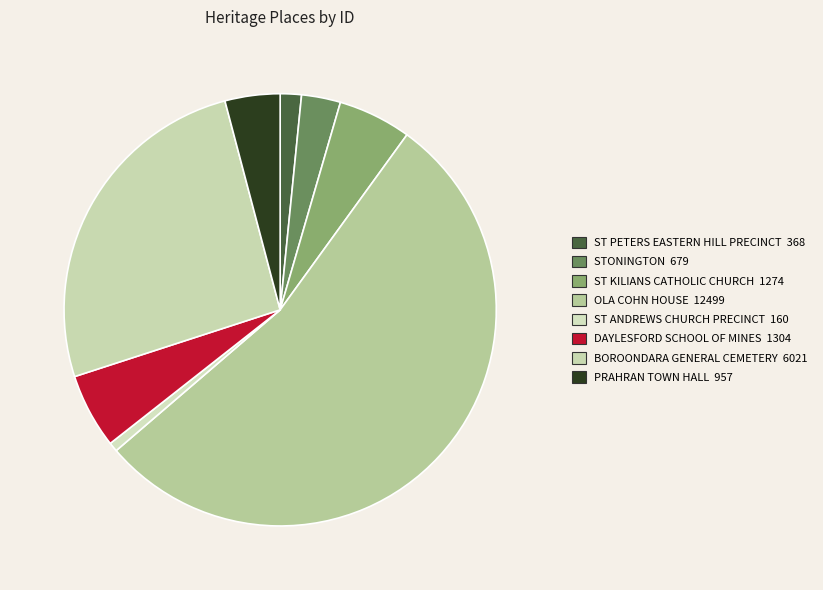

How many segments does this pie chart have?

8